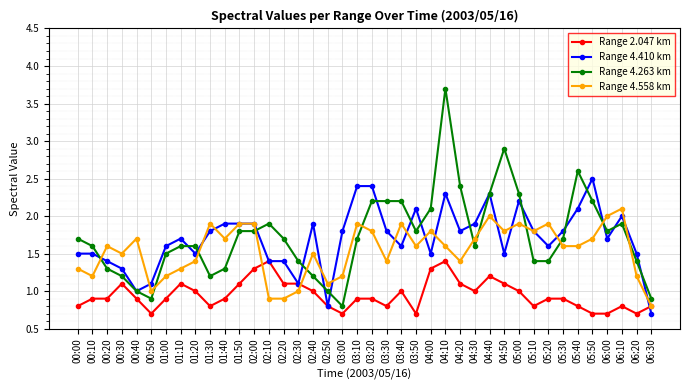

Reading left to right, extract all data points from this chart.

Range 2.047 km: 00:00=0.8	00:10=0.9	00:20=0.9	00:30=1.1	00:40=0.9	00:50=0.7	01:00=0.9	01:10=1.1	01:20=1.0	01:30=0.8	01:40=0.9	01:50=1.1	02:00=1.3	02:10=1.4	02:20=1.1	02:30=1.1	02:40=1.0	02:50=0.8	03:00=0.7	03:10=0.9	03:20=0.9	03:30=0.8	03:40=1.0	03:50=0.7	04:00=1.3	04:10=1.4	04:20=1.1	04:30=1.0	04:40=1.2	04:50=1.1	05:00=1.0	05:10=0.8	05:20=0.9	05:30=0.9	05:40=0.8	05:50=0.7	06:00=0.7	06:10=0.8	06:20=0.7	06:30=0.8
Range 4.410 km: 00:00=1.5	00:10=1.5	00:20=1.4	00:30=1.3	00:40=1.0	00:50=1.1	01:00=1.6	01:10=1.7	01:20=1.5	01:30=1.8	01:40=1.9	01:50=1.9	02:00=1.9	02:10=1.4	02:20=1.4	02:30=1.1	02:40=1.9	02:50=0.8	03:00=1.8	03:10=2.4	03:20=2.4	03:30=1.8	03:40=1.6	03:50=2.1	04:00=1.5	04:10=2.3	04:20=1.8	04:30=1.9	04:40=2.3	04:50=1.5	05:00=2.2	05:10=1.8	05:20=1.6	05:30=1.8	05:40=2.1	05:50=2.5	06:00=1.7	06:10=2.0	06:20=1.5	06:30=0.7
Range 4.263 km: 00:00=1.7	00:10=1.6	00:20=1.3	00:30=1.2	00:40=1.0	00:50=0.9	01:00=1.5	01:10=1.6	01:20=1.6	01:30=1.2	01:40=1.3	01:50=1.8	02:00=1.8	02:10=1.9	02:20=1.7	02:30=1.4	02:40=1.2	02:50=1.0	03:00=0.8	03:10=1.7	03:20=2.2	03:30=2.2	03:40=2.2	03:50=1.8	04:00=2.1	04:10=3.7	04:20=2.4	04:30=1.6	04:40=2.3	04:50=2.9	05:00=2.3	05:10=1.4	05:20=1.4	05:30=1.7	05:40=2.6	05:50=2.2	06:00=1.8	06:10=1.9	06:20=1.4	06:30=0.9
Range 4.558 km: 00:00=1.3	00:10=1.2	00:20=1.6	00:30=1.5	00:40=1.7	00:50=1.0	01:00=1.2	01:10=1.3	01:20=1.4	01:30=1.9	01:40=1.7	01:50=1.9	02:00=1.9	02:10=0.9	02:20=0.9	02:30=1.0	02:40=1.5	02:50=1.1	03:00=1.2	03:10=1.9	03:20=1.8	03:30=1.4	03:40=1.9	03:50=1.6	04:00=1.8	04:10=1.6	04:20=1.4	04:30=1.7	04:40=2.0	04:50=1.8	05:00=1.9	05:10=1.8	05:20=1.9	05:30=1.6	05:40=1.6	05:50=1.7	06:00=2.0	06:10=2.1	06:20=1.2	06:30=0.8